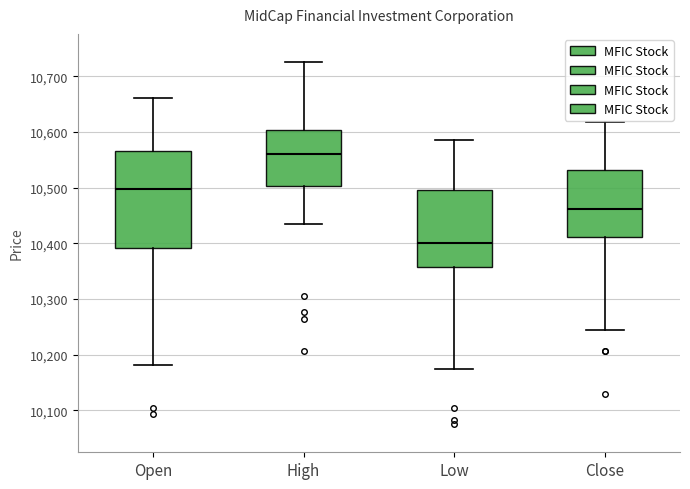

Which box is the tallest, from its lower edge to its upper edge?

Open